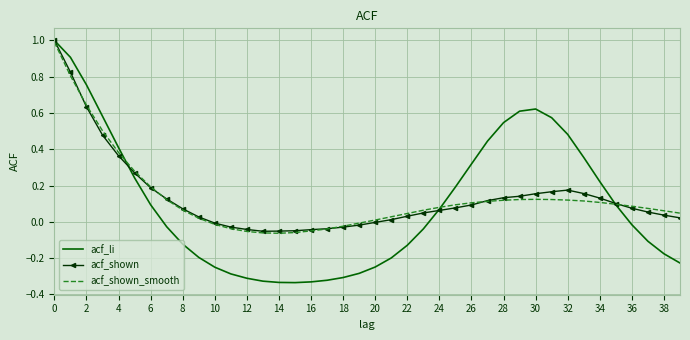

What is the maximum value for acf_shown_smooth?

1.0